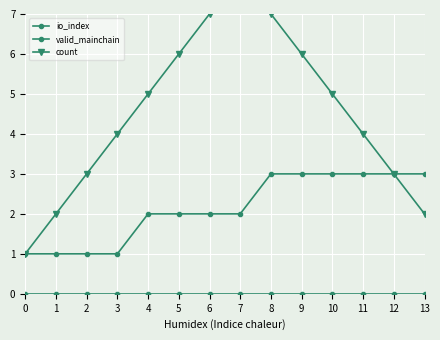

What are all the series names shown in the legend?

io_index, valid_mainchain, count